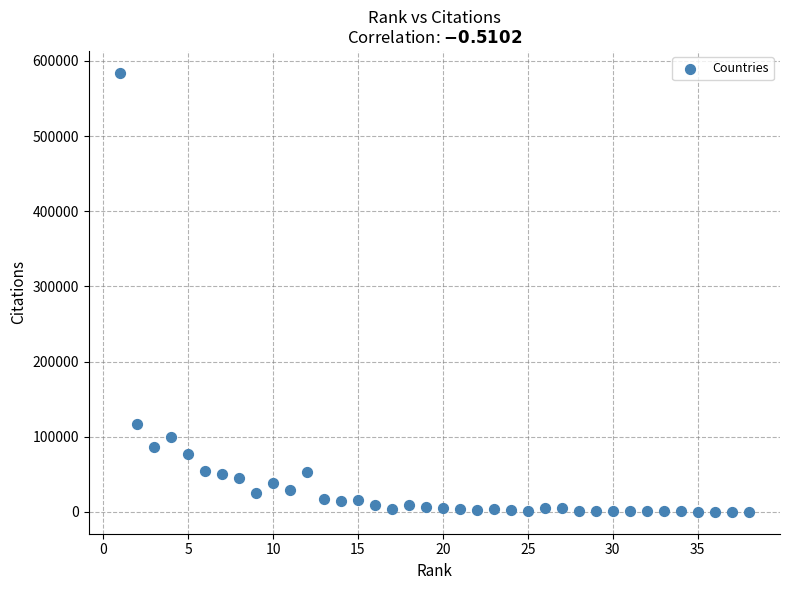

What Y value in the scatter plot is closest to 292116?

117163